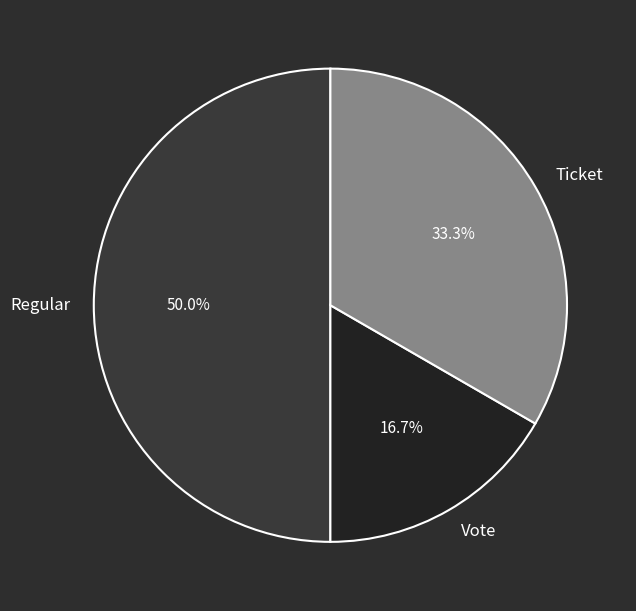

Is Vote the majority of the pie?

No